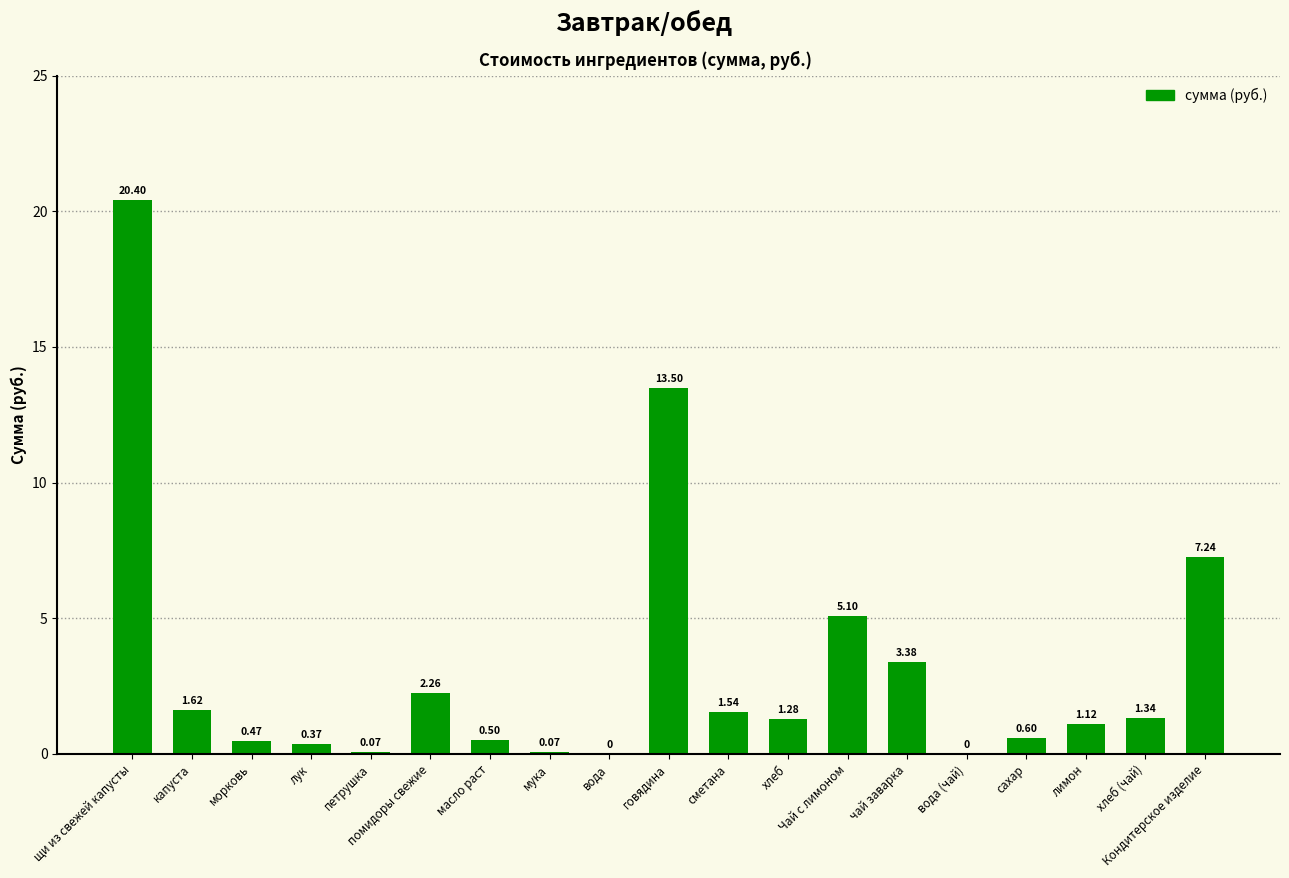

Which label corresponds to the largest value in the chart?

щи из свежей капусты